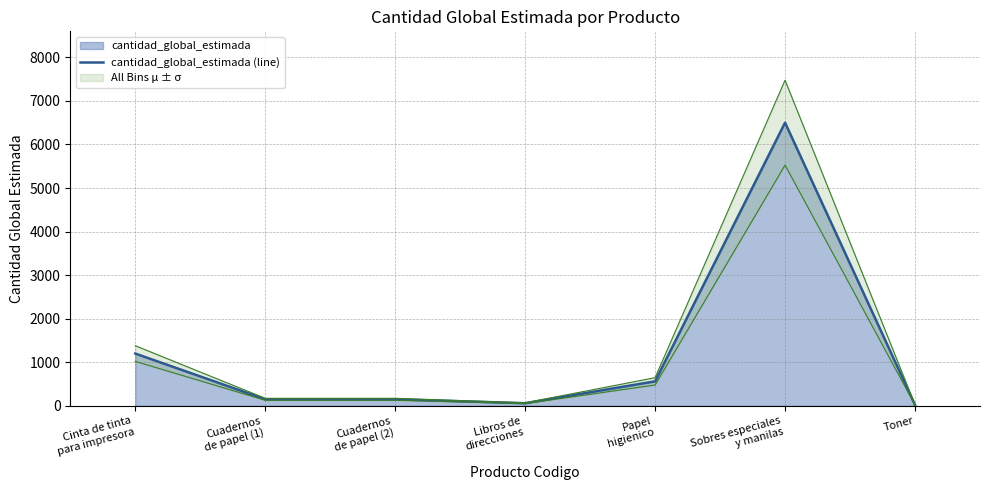

What is the value of the 7th point from the left?

20